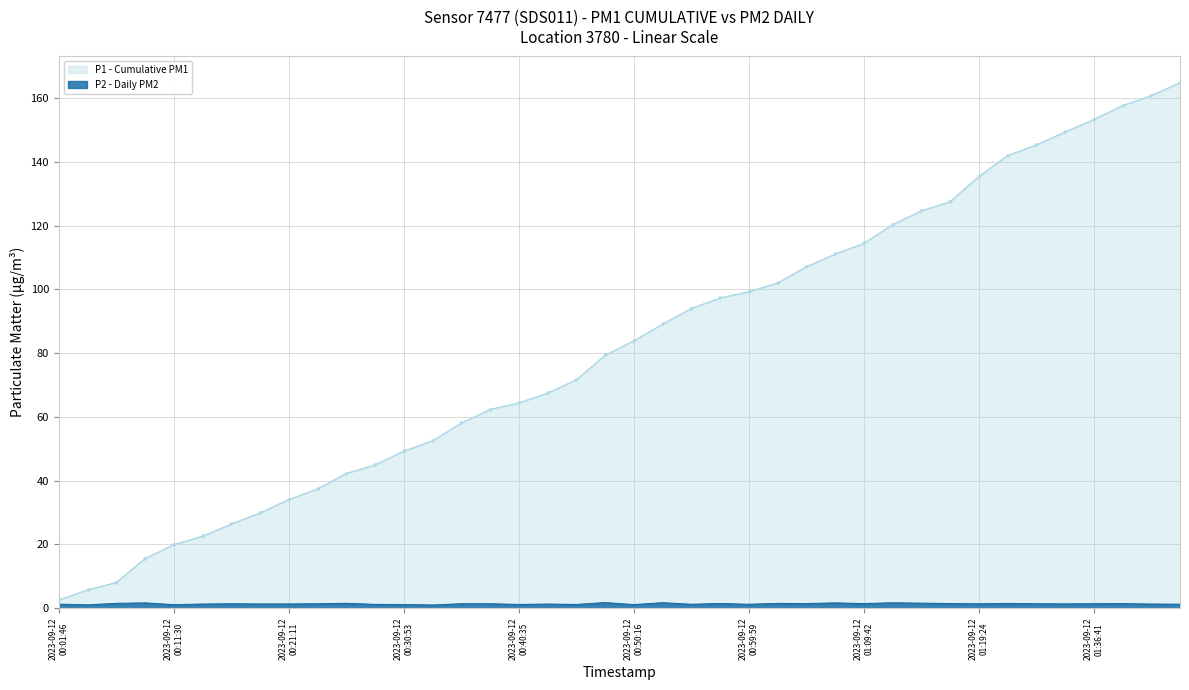

How many lines are shown in the chart?

1